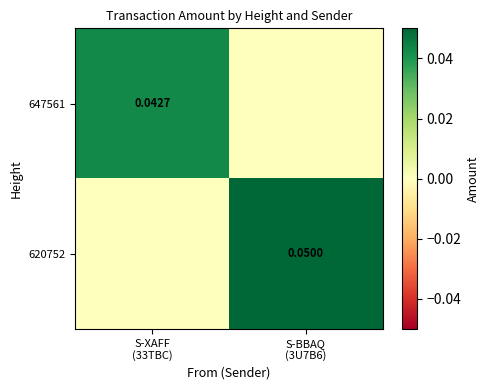

How many 647561 values are between 0 and 1?

2